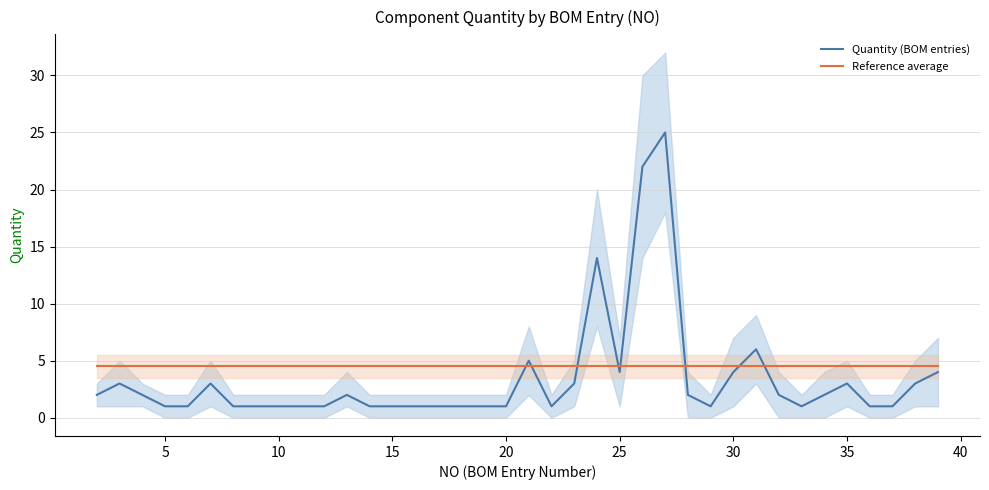

What is the minimum value for Quantity (BOM entries)?

1.0